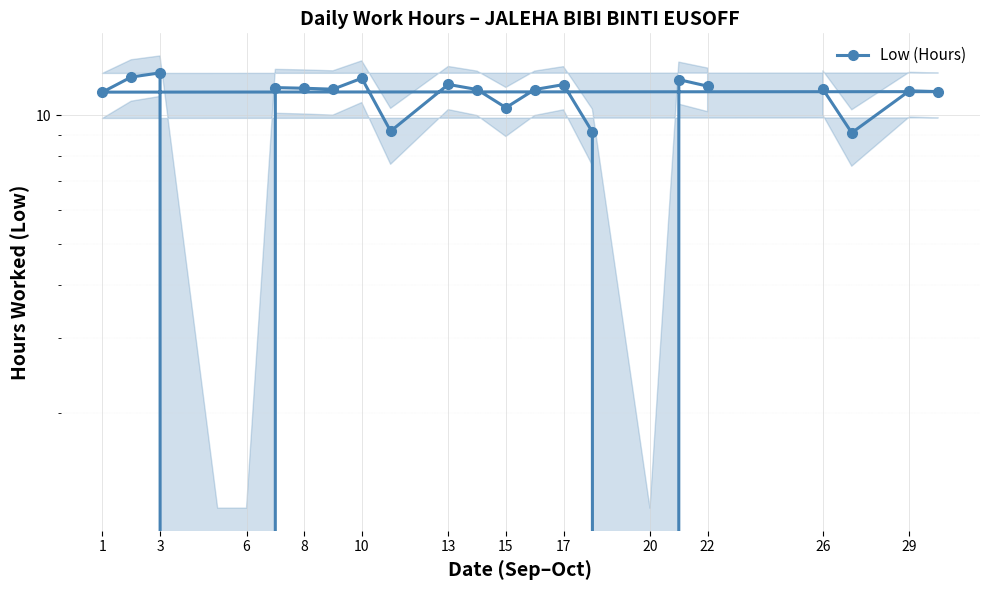

What is the average value?

9.8